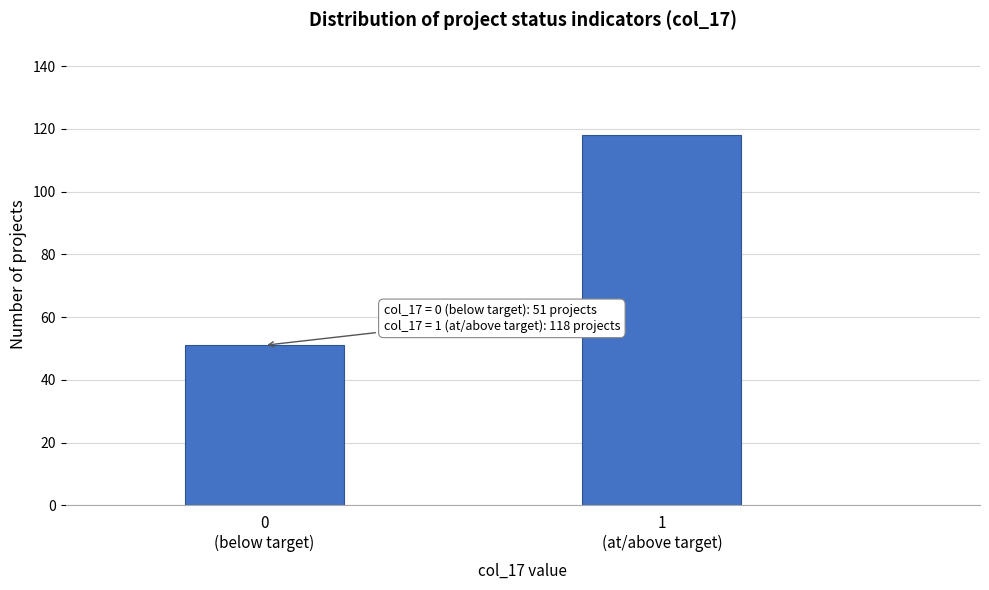

Reading left to right, extract all data points from this chart.

51	118